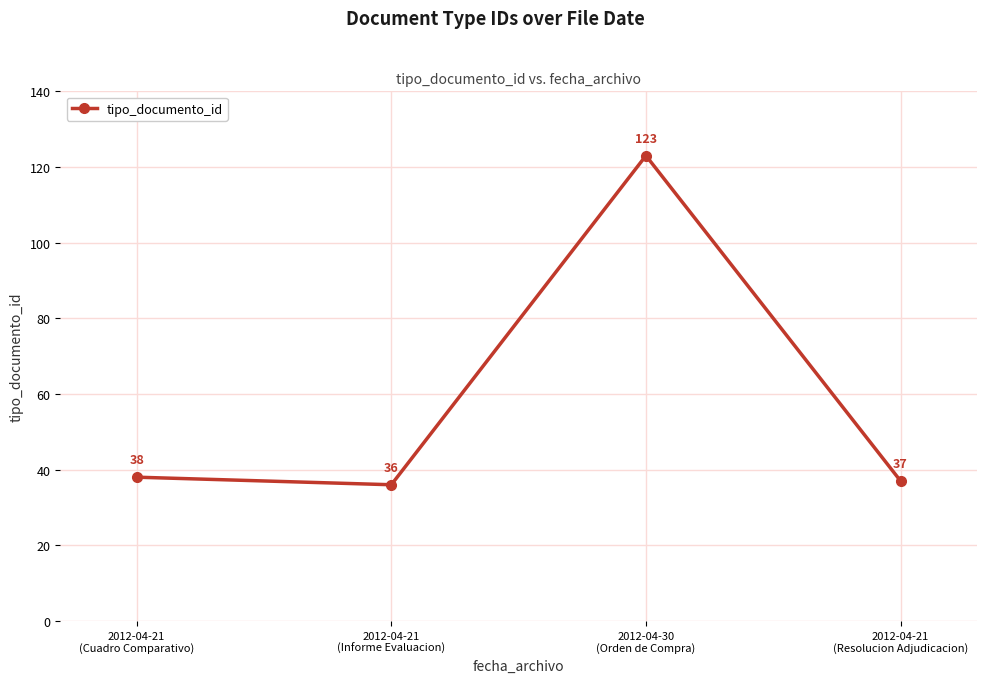

What is the maximum value shown in the chart?

123